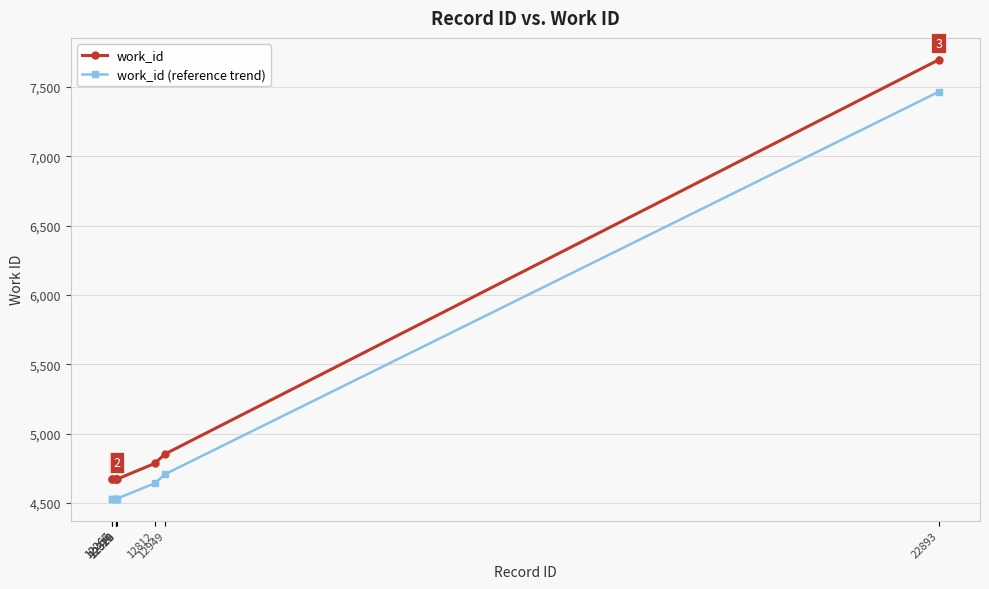

What is the difference between the maximum and second lowest values in the work_id (reference trend) series?

2935.2